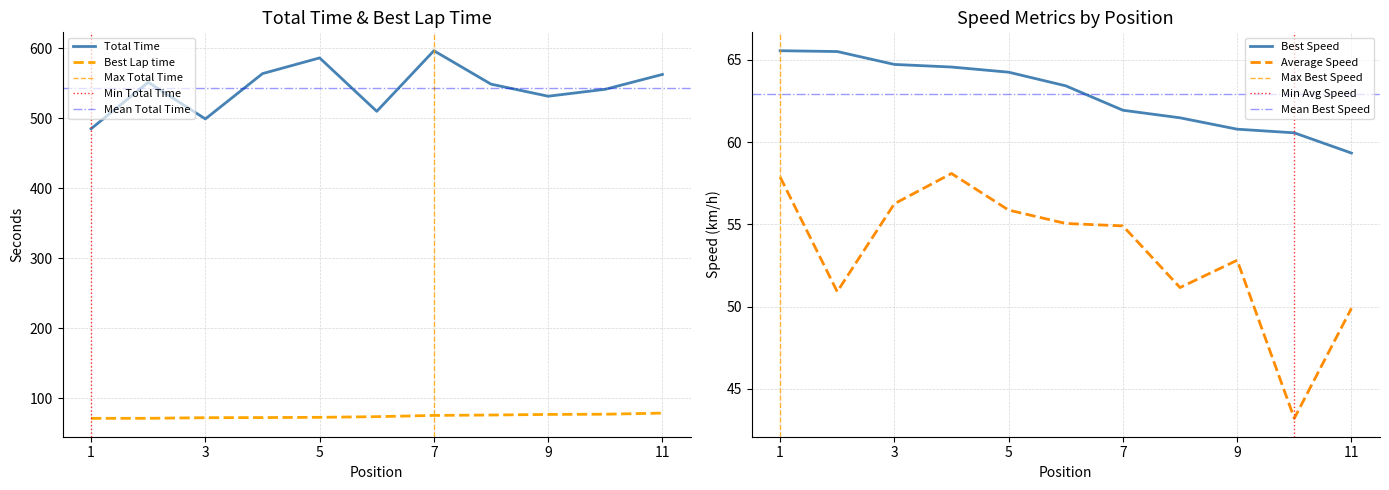

At how many categories does at least one series exceed 285?

11